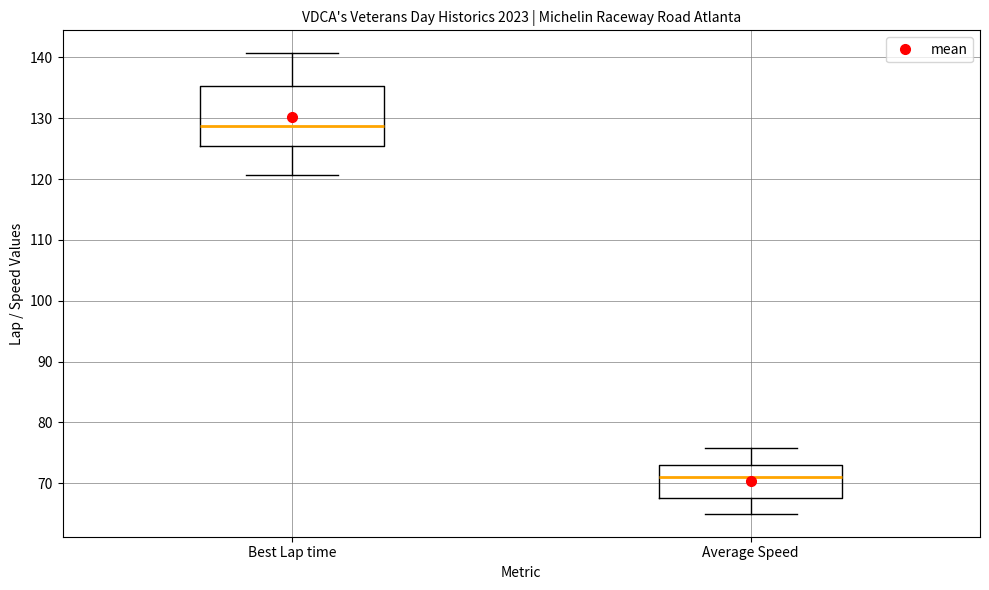

Which box's median line is the lowest?

Average Speed